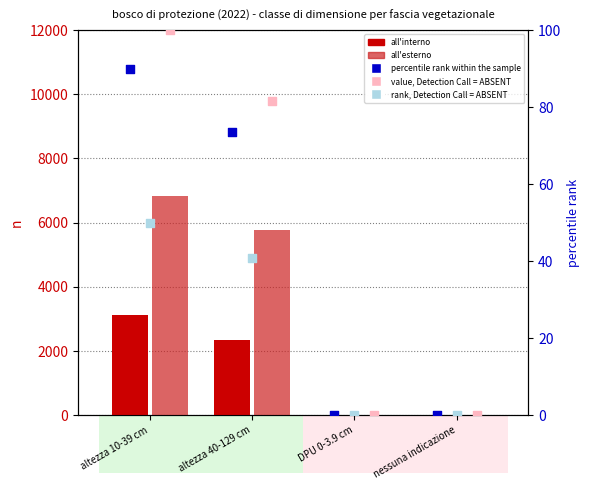

Which series contains the lowest Y value?

all'interno